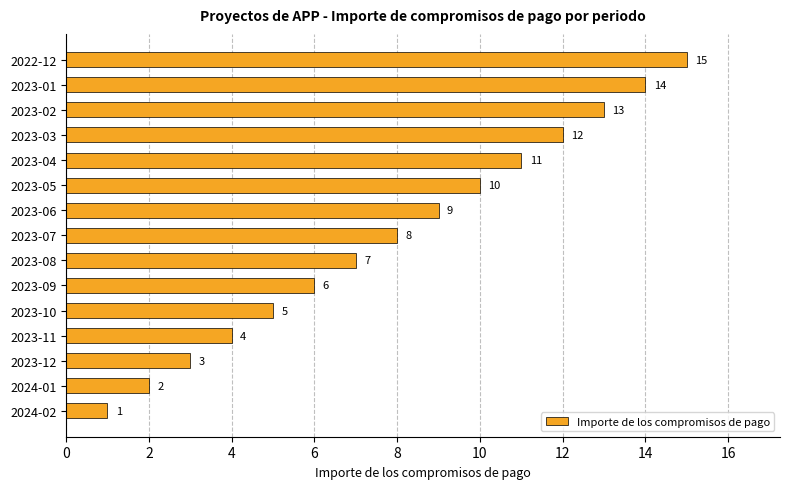

True or false: the data shows 3 at 2023-11.

False